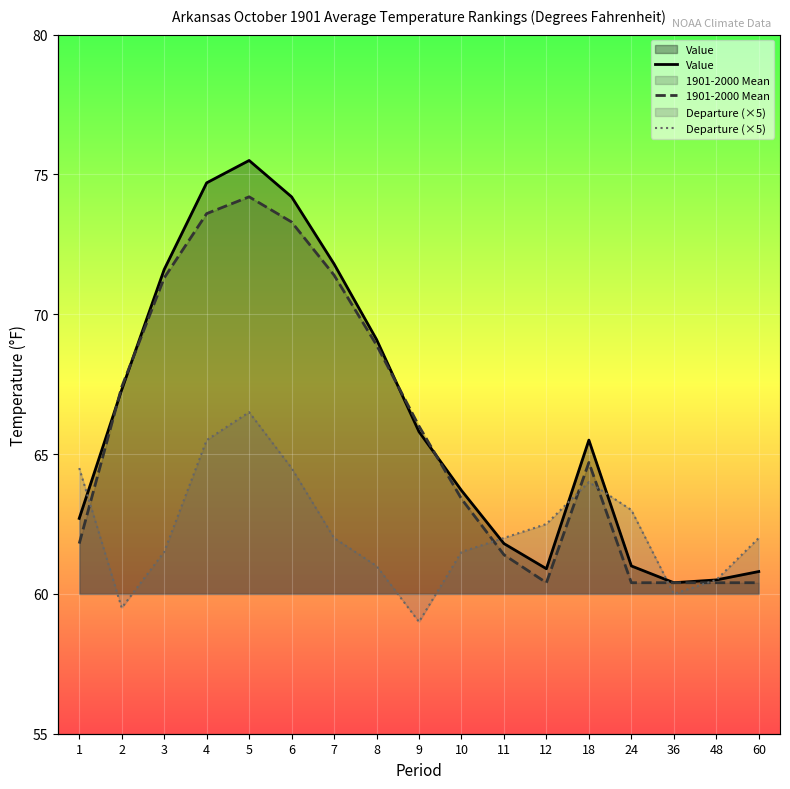

At how many categories does at least one series exceed 69?

6